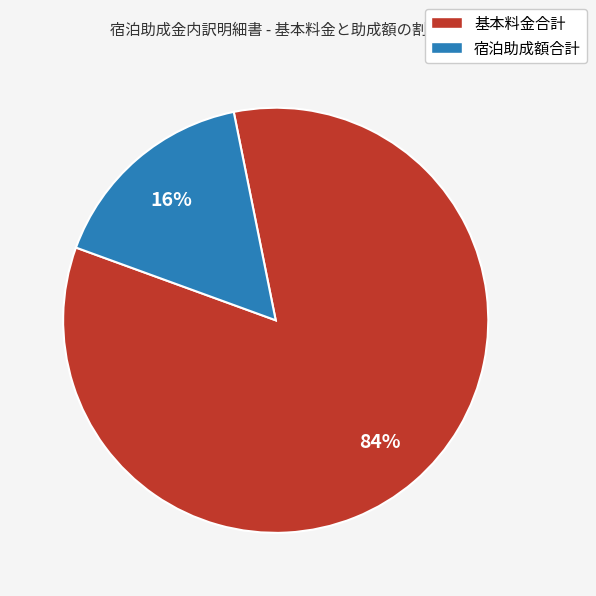

Which slice is the largest?

基本料金合計